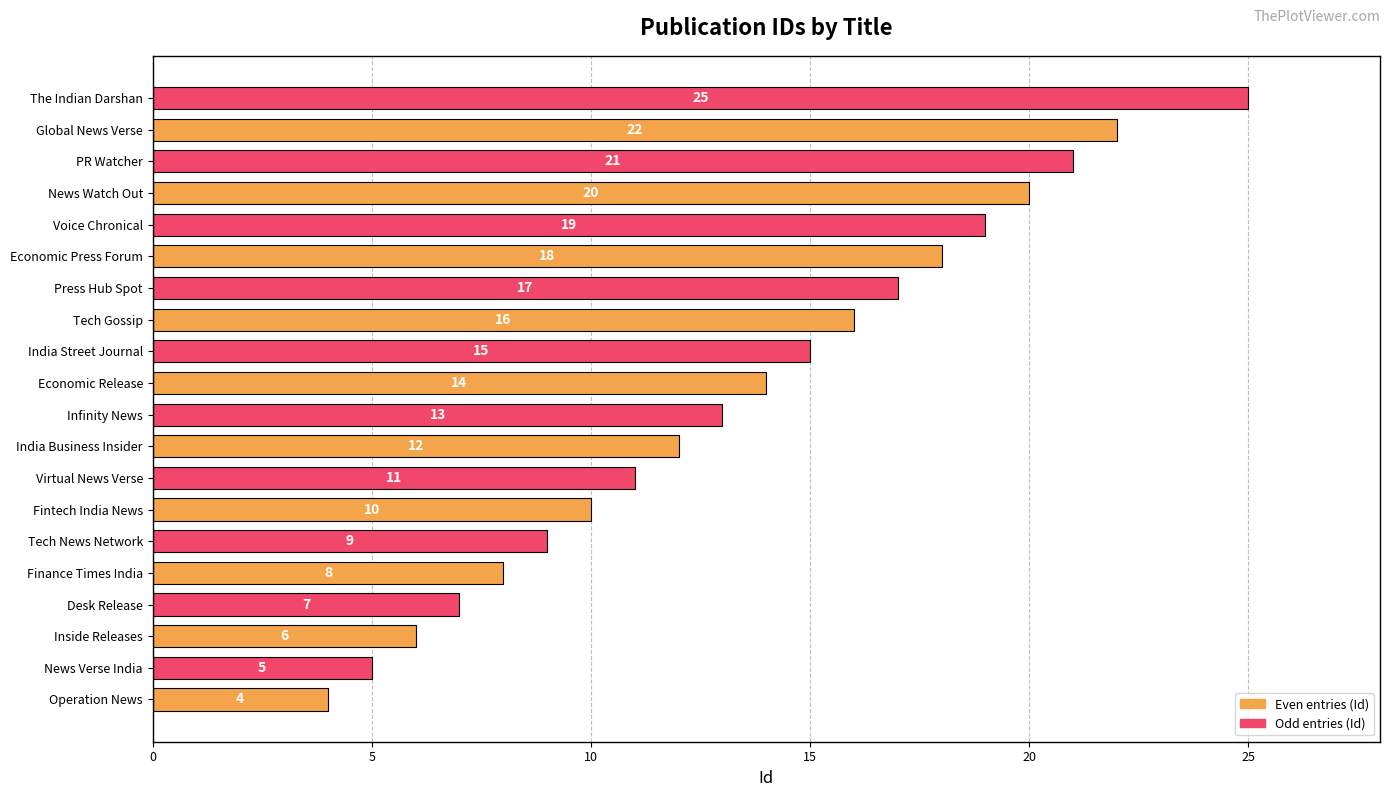

What is the average value?

14